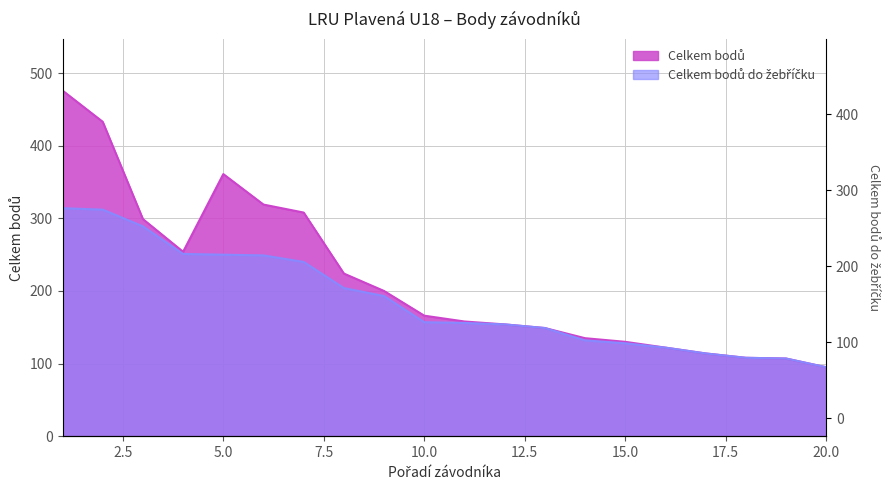

What is the sum of the Celkem bodů do žebříčku values at 15 and 18?

236